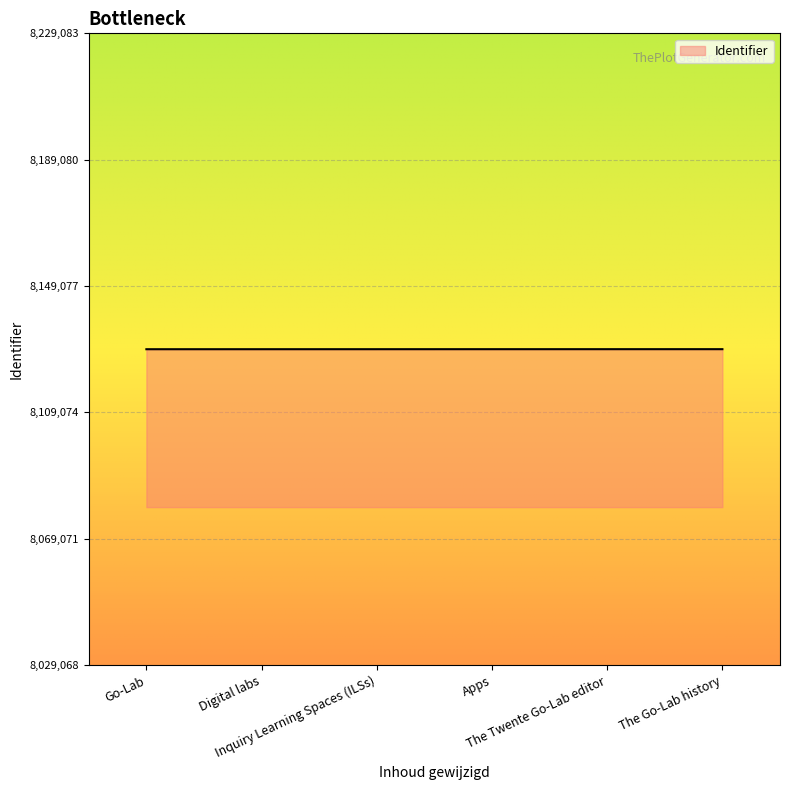

What is the difference between the second highest and minimum values?

13